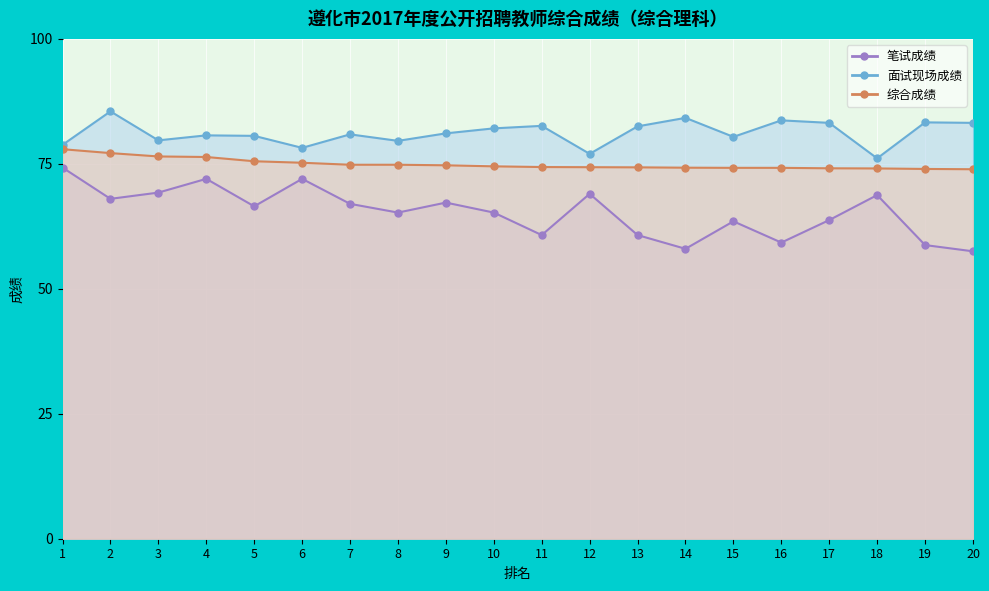

Where does the 笔试成绩 series first go above 66?

1